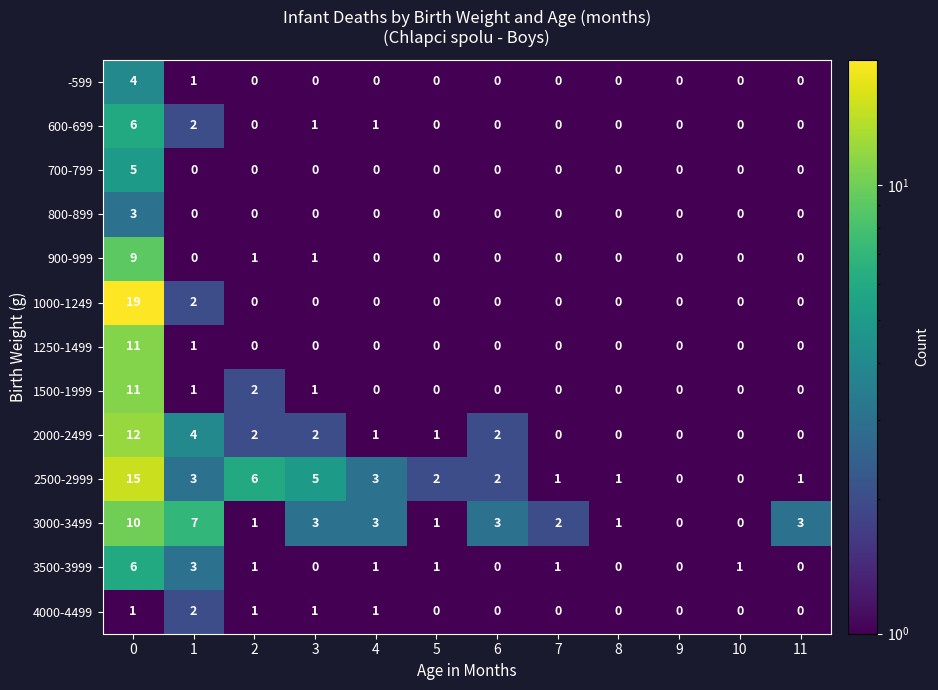

What is the difference between the highest and lowest values at 2?

6